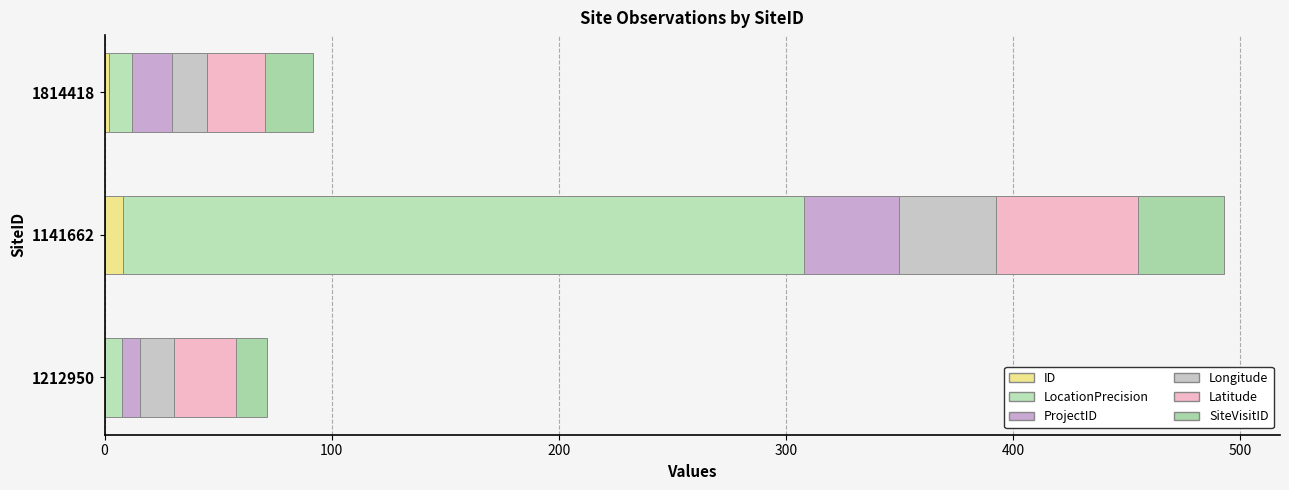

Reading left to right, list all the values displayed in this chart.

ID: 0.0	8.0	2.0
LocationPrecision: 7.5	299.7	10.0
ProjectID: 7.9	41.9	17.8
Longitude: 15.3	42.9	15.3
Latitude: 27.1	62.2	25.7
SiteVisitID: 13.6	38.1	21.0